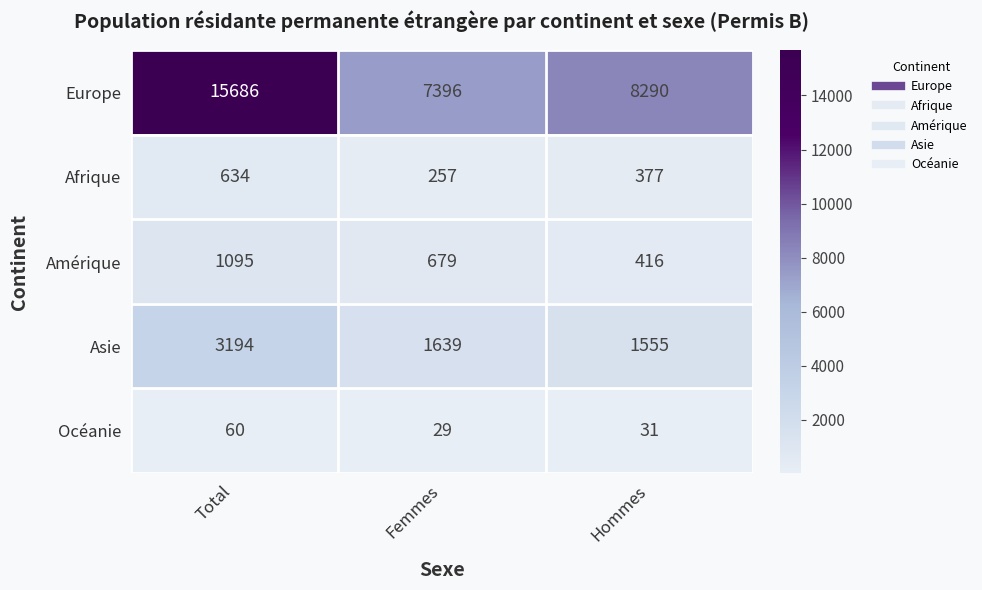

At which label is Océanie closest to 44?

Hommes